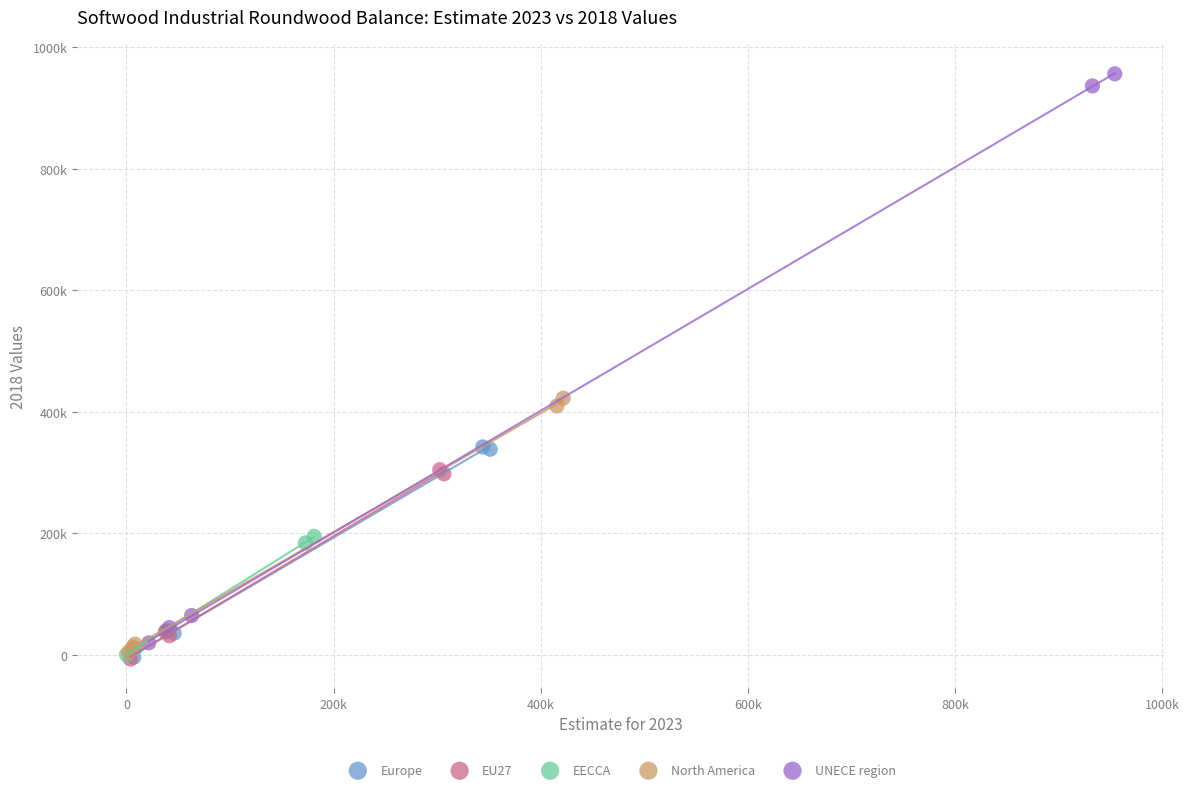

Which series has the widest spread of Y values?

UNECE region